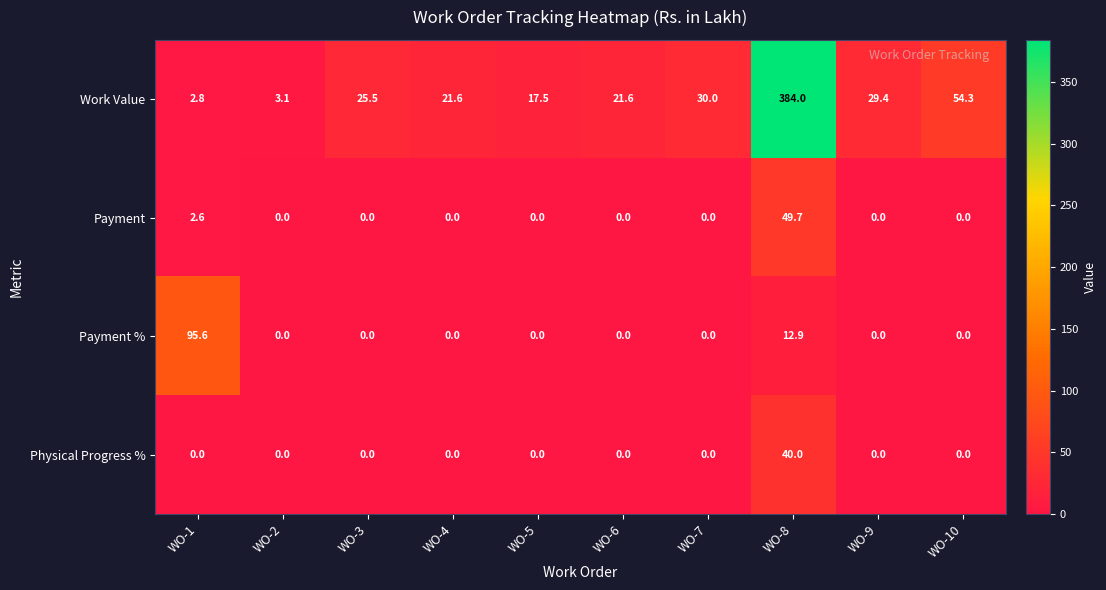

At how many categories does at least one series exceed 380?

1